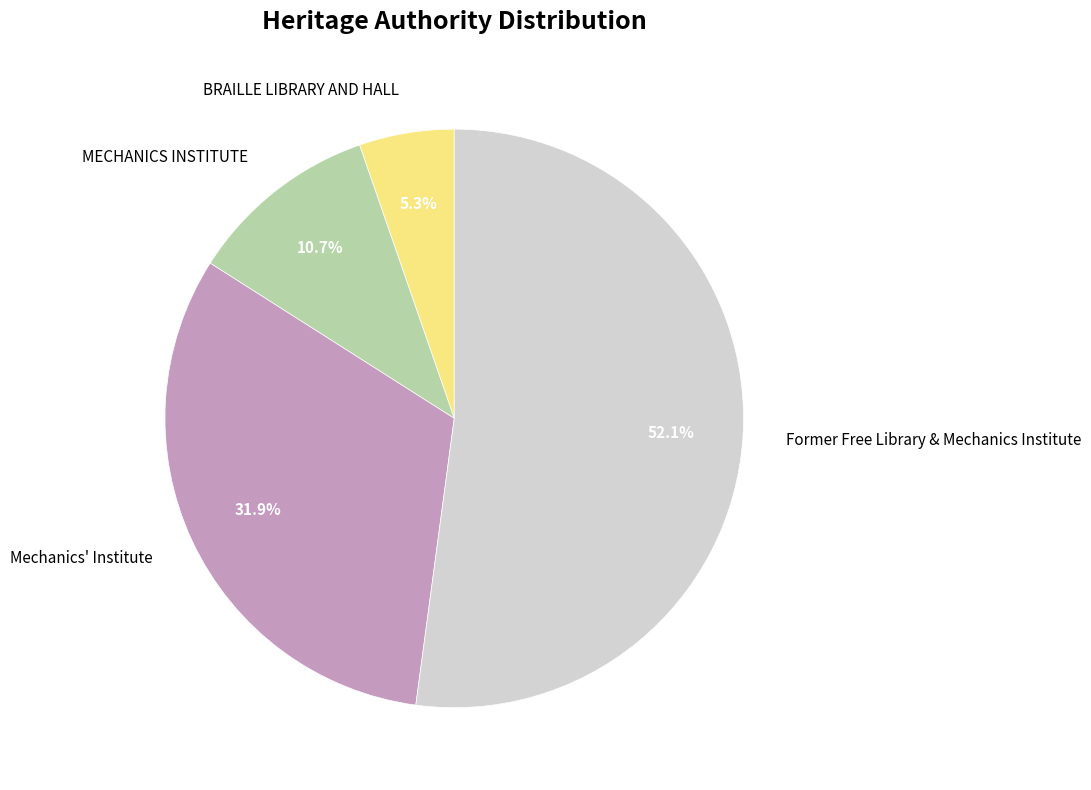

Count the number of slices in the pie.

4